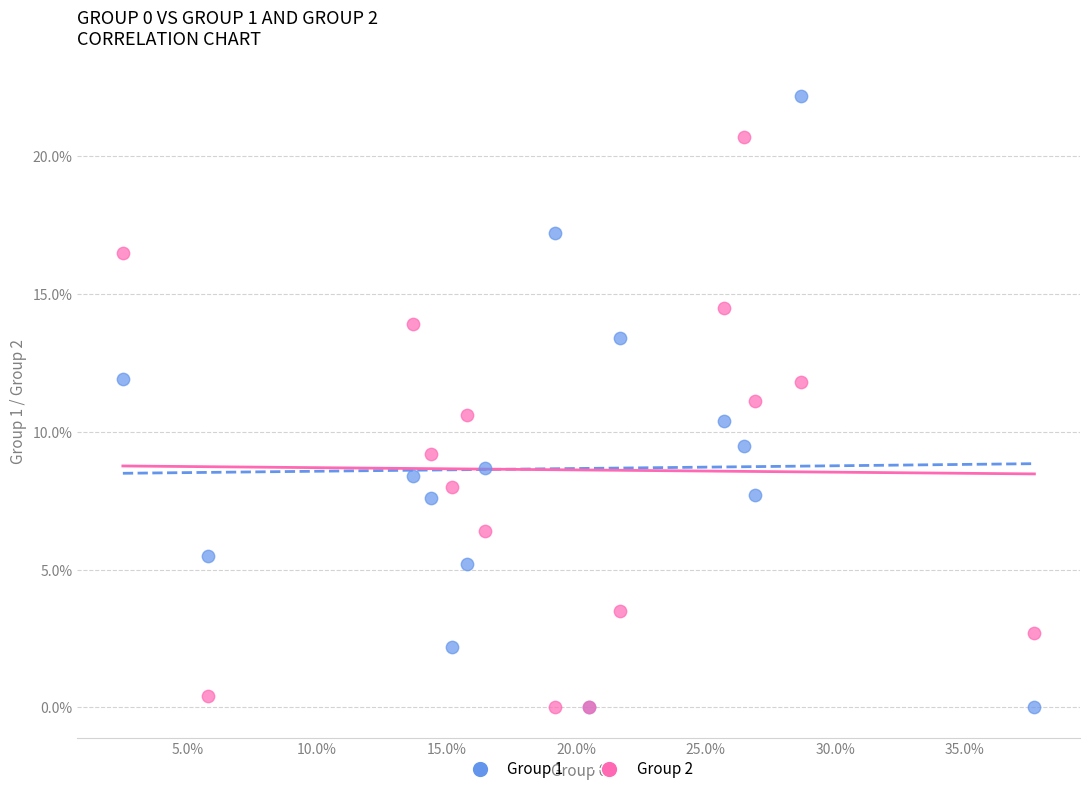

Which series has the largest Y range (max minus min)?

Group 1